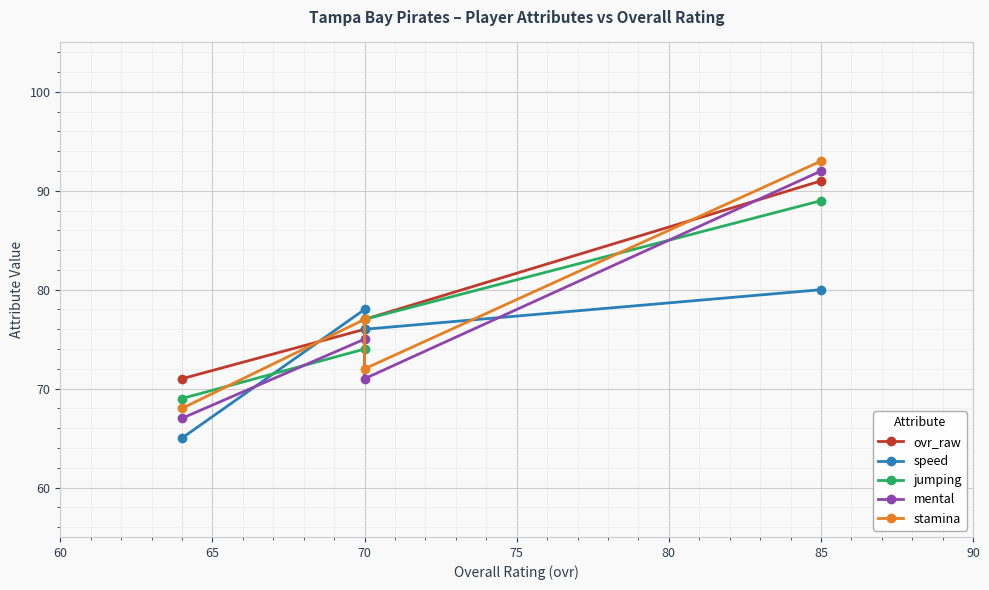

In speed, how many points are lower than both neighbors (excluding endpoints)?

1